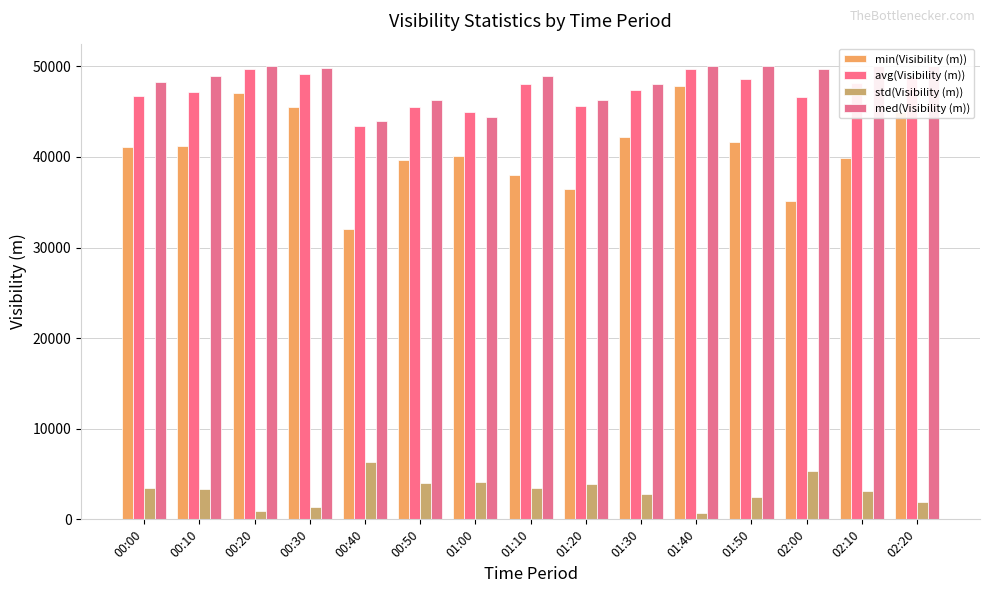

What is the difference between the maximum and minimum values in the med(Visibility (m)) series?

6064